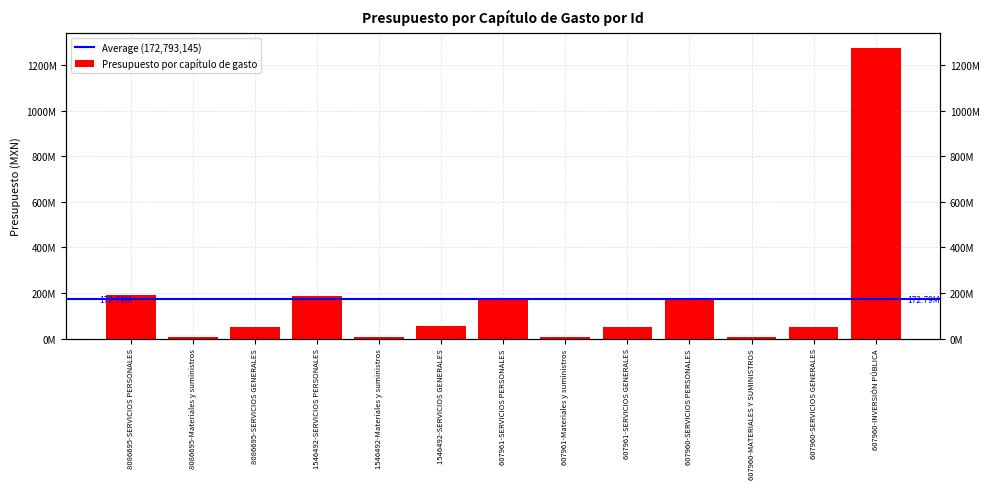

What is the difference between the maximum and minimum values?

1268126068.4